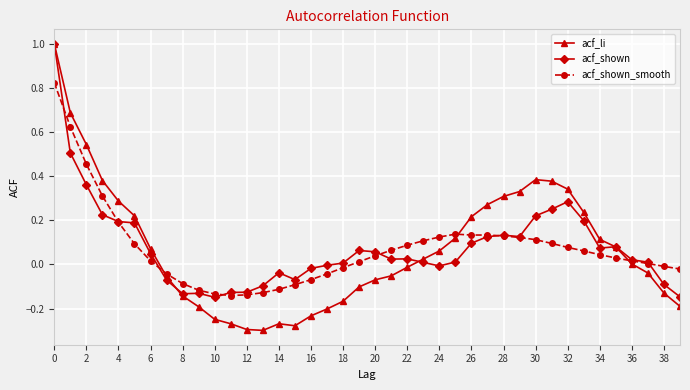

What is the maximum value for acf_shown?

1.0